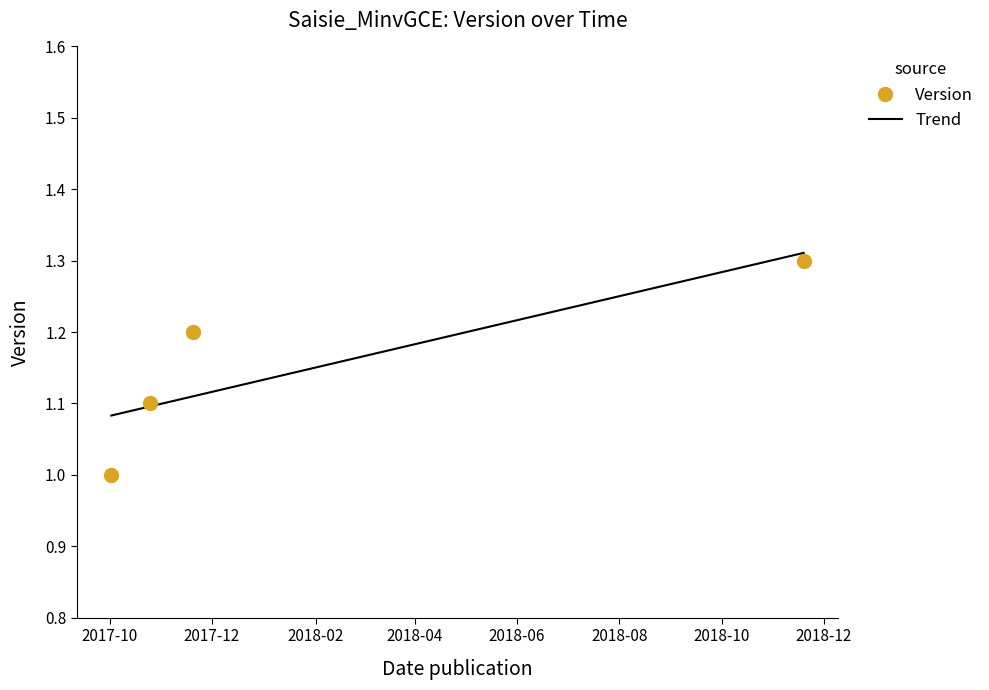

What is the value of the 2nd point from the left?

1.1